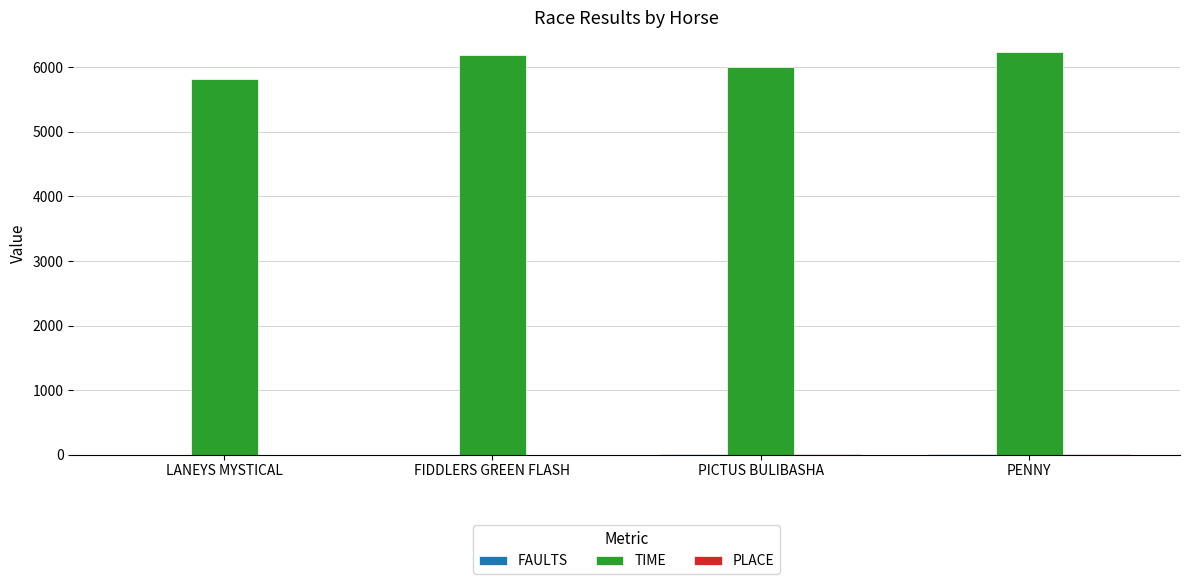

The TIME series shows 2982 at LANEYS MYSTICAL. True or false?

False